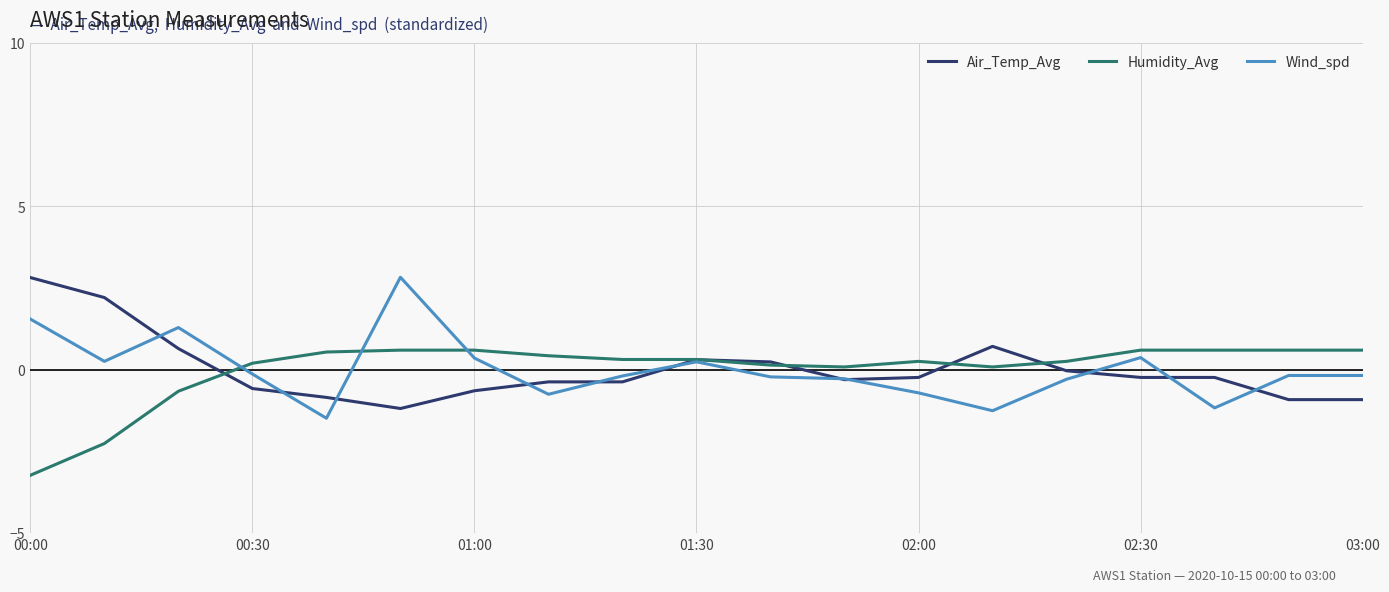

What is the minimum value for Humidity_Avg?

-3.2